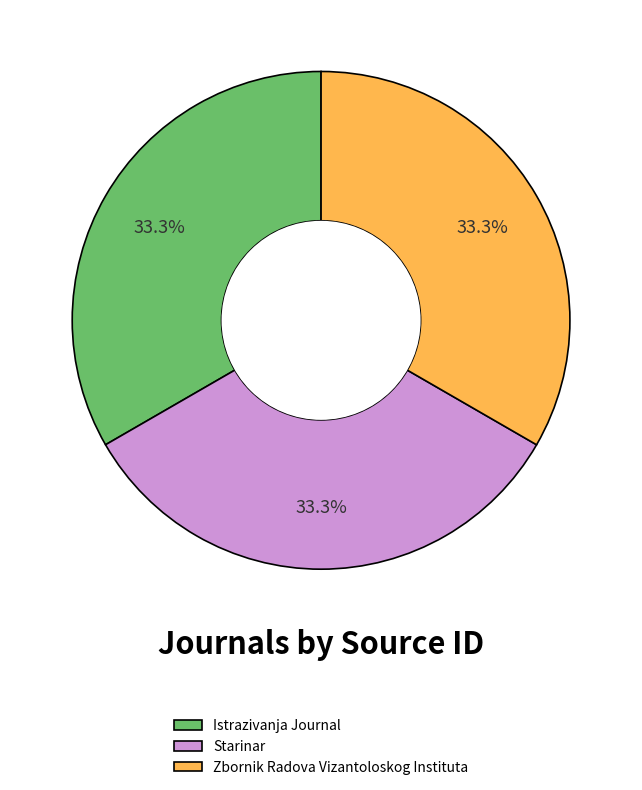

Is the sum of Istrazivanja Journal and Starinar greater than half?

Yes